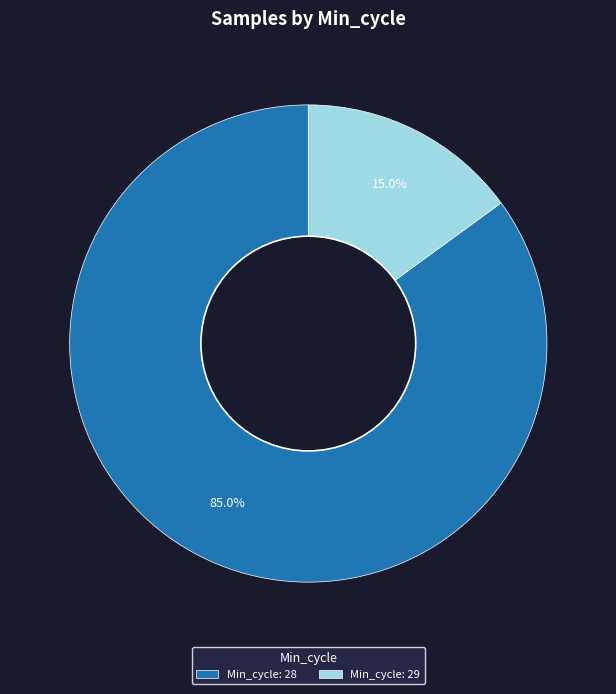

Which slice represents more than half of the pie?

Min_cycle: 28